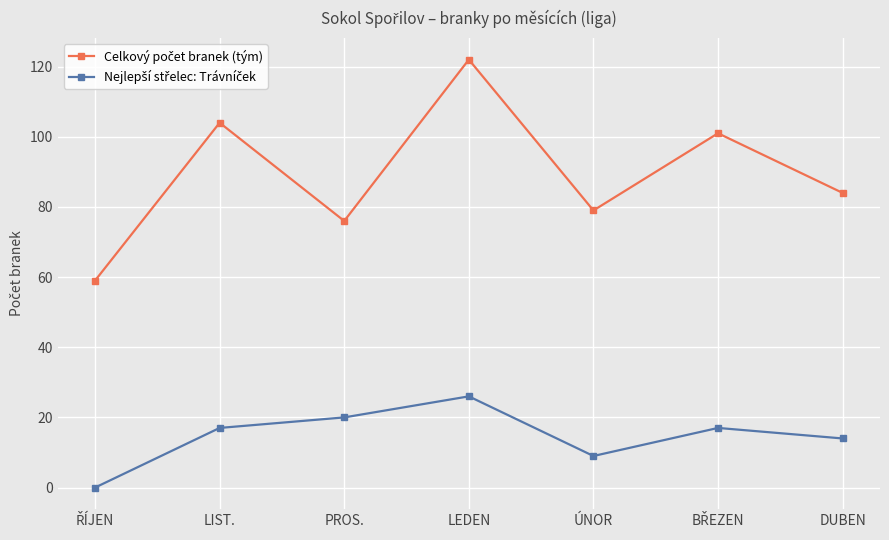

What is the total value across all series at LEDEN?

148